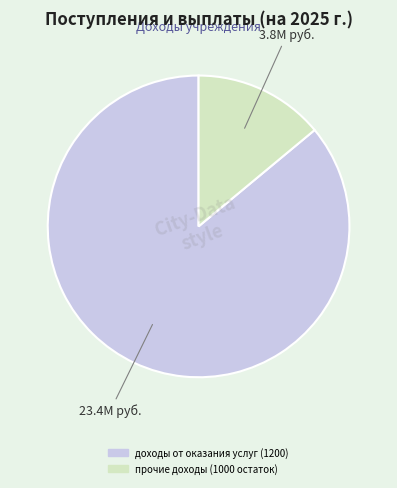

How many segments does this pie chart have?

2